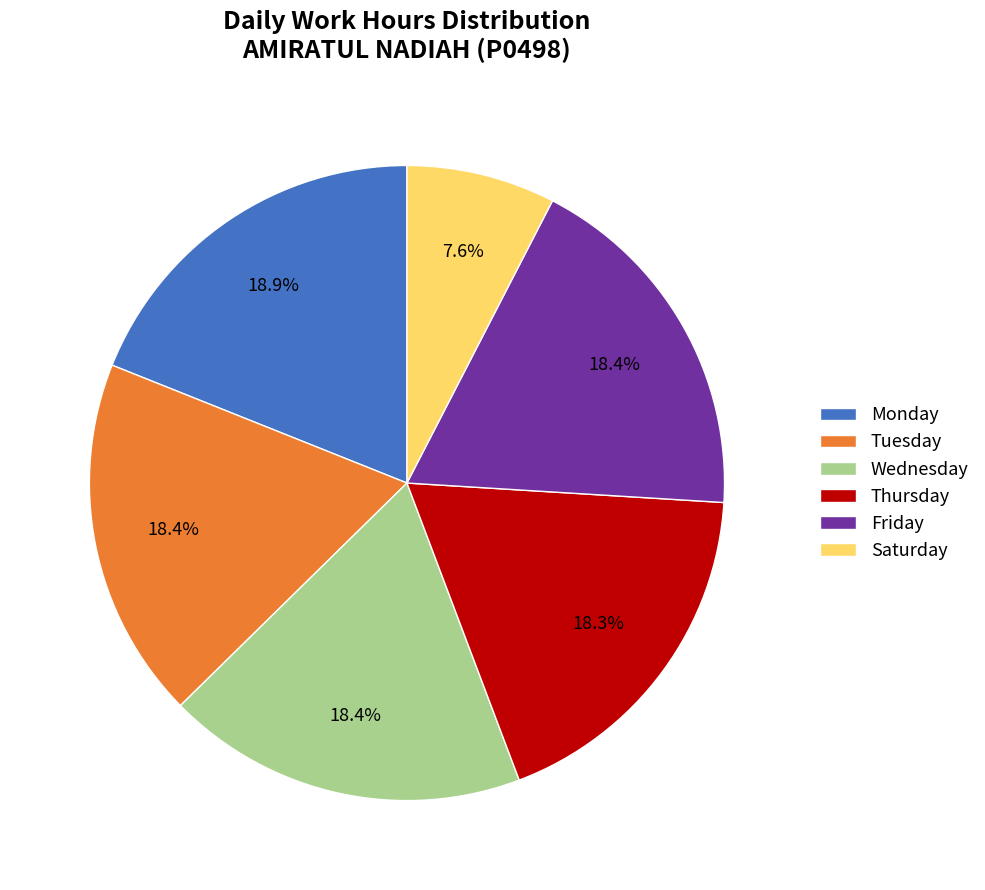

Does any single category account for the majority?

No